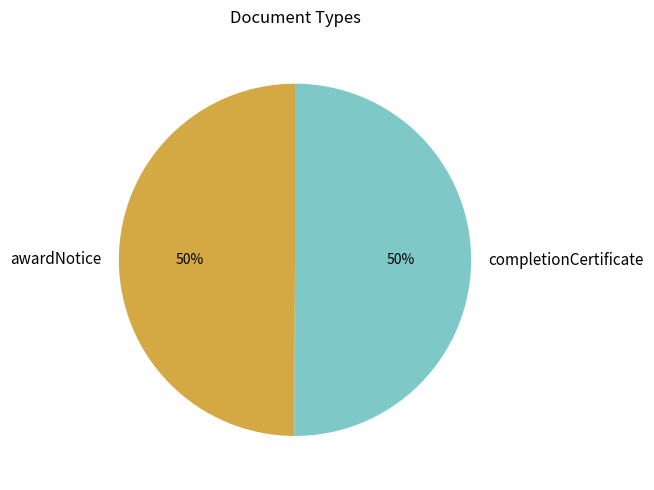

How many segments does this pie chart have?

2